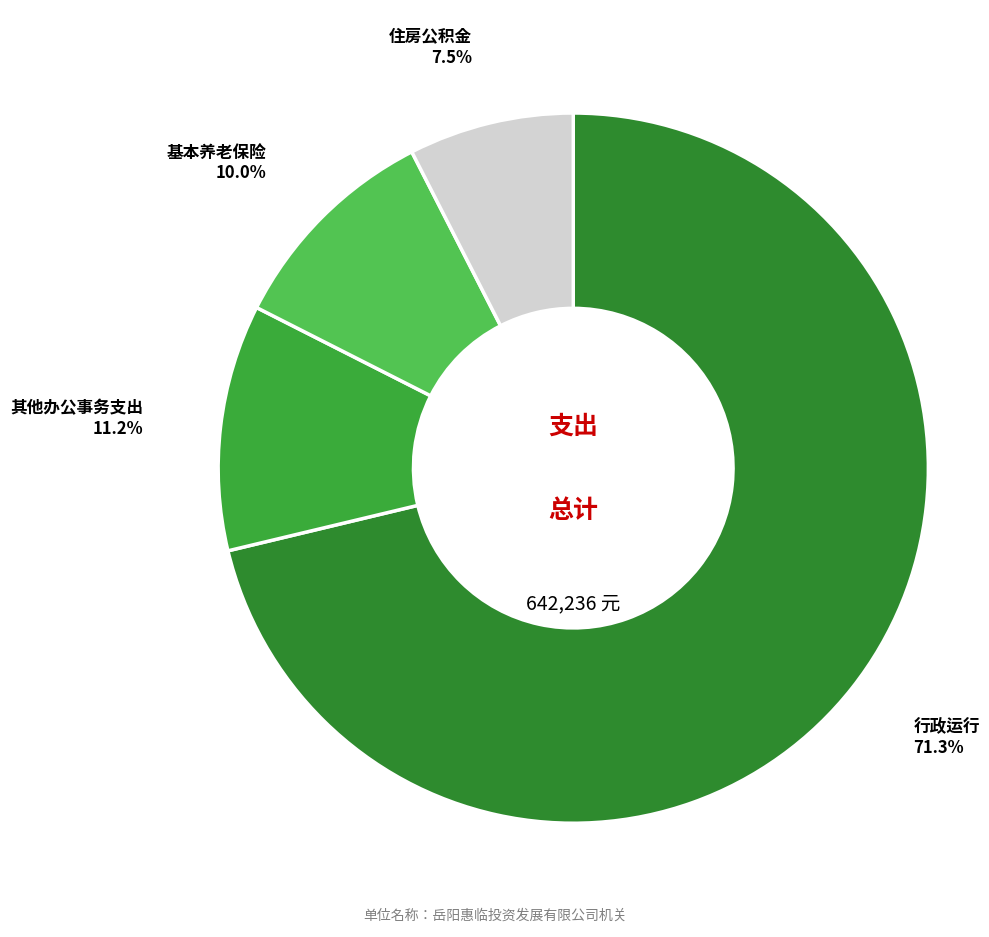

How many slices are in this pie chart?

4